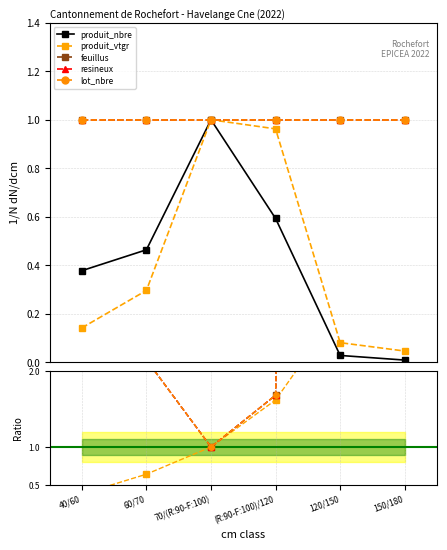

Rank the series by their maximum value, from lowest to highest.

produit_nbre, produit_vtgr, feuillus, resineux, lot_nbre